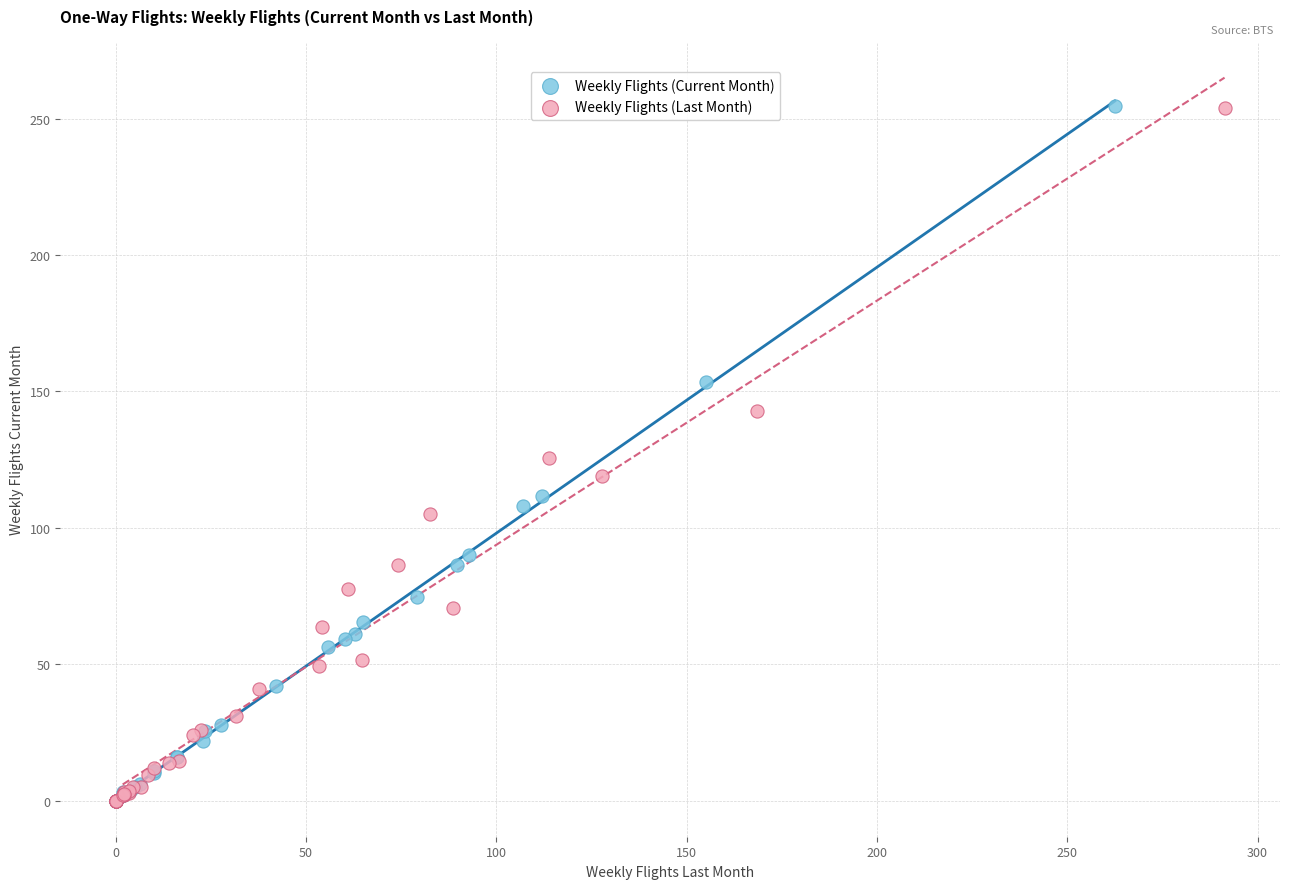

Which series has the largest Y range (max minus min)?

Weekly Flights (Current Month)